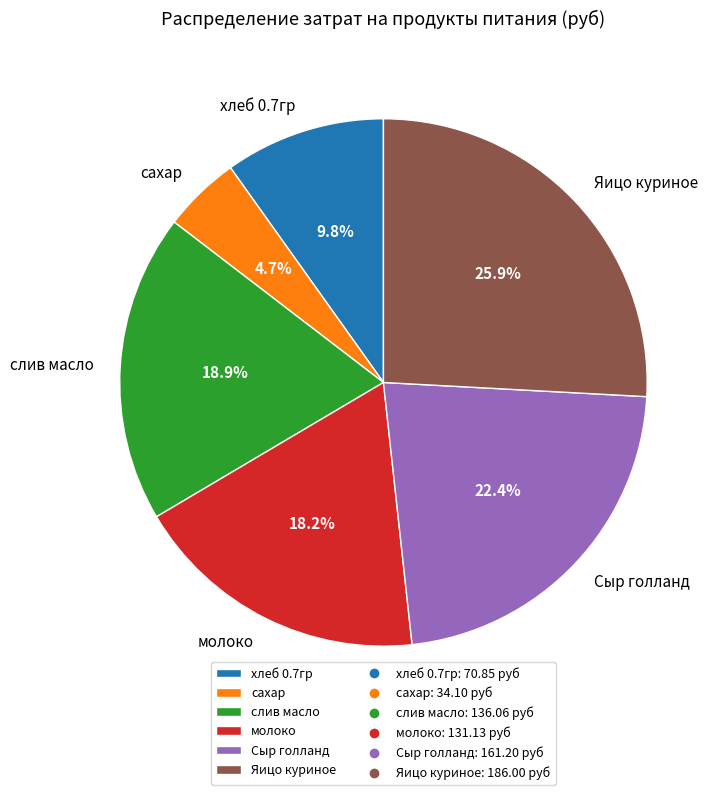

Count the number of slices in the pie.

6